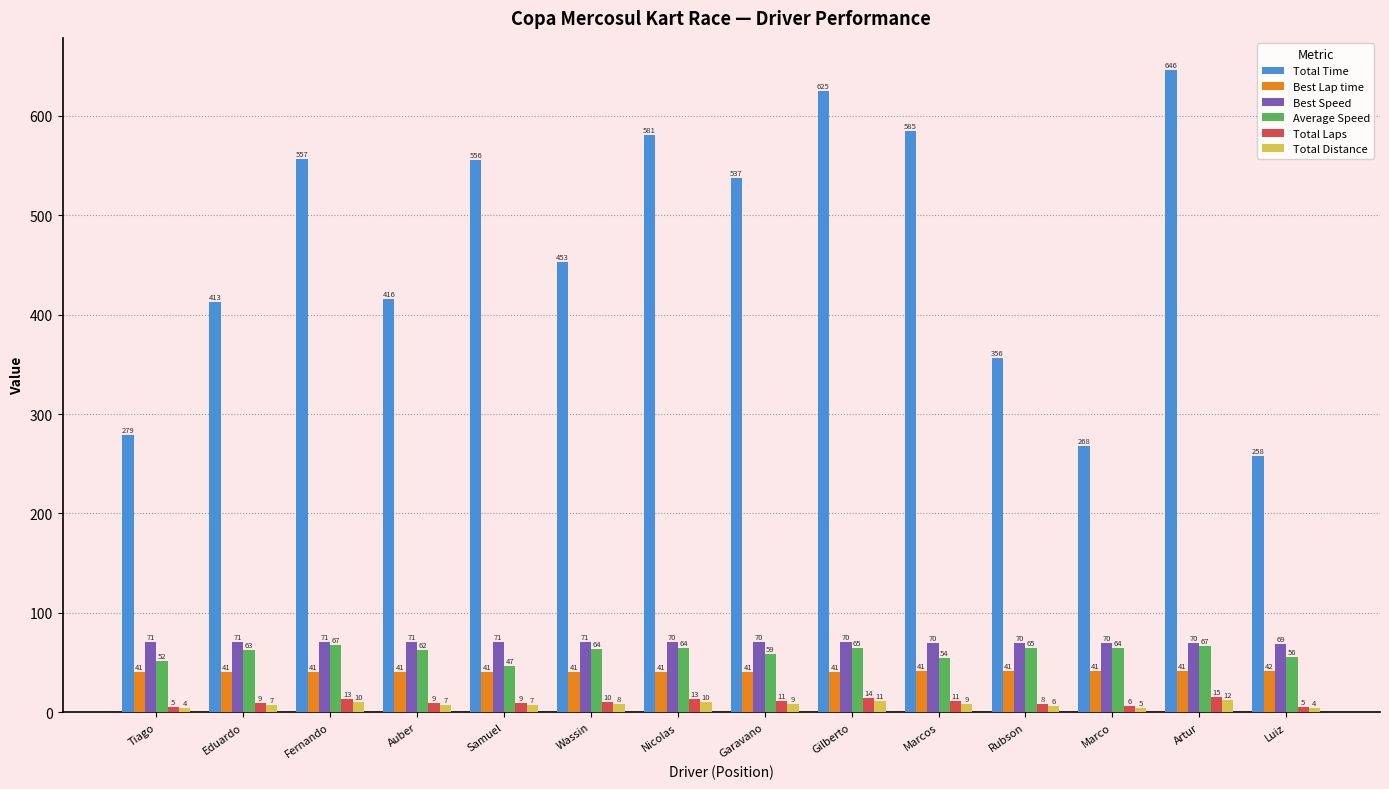

Is it true that Best Lap time equals 40.6 at Eduardo?

True